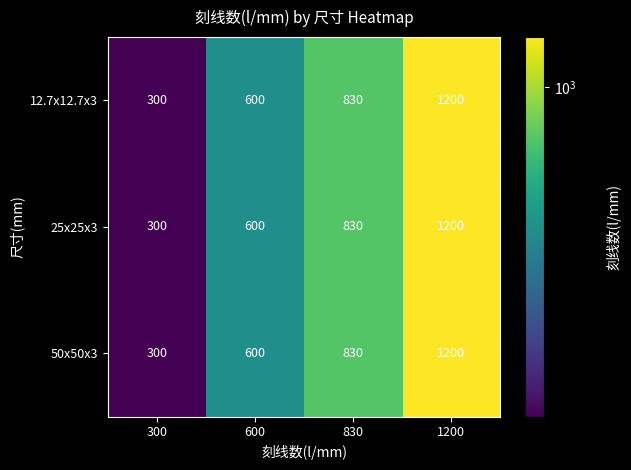

What is the total value across all series at 300?

900